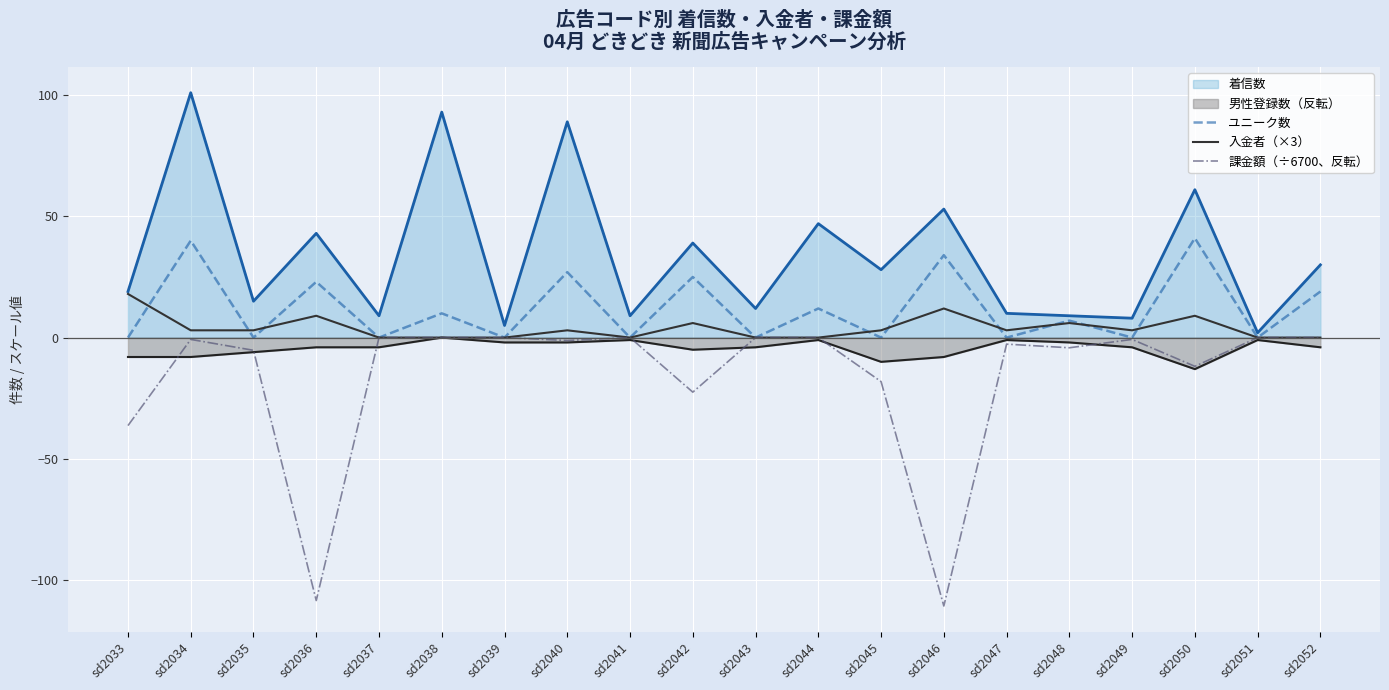

At which category does the chart reach its minimum across all series?

sd2046